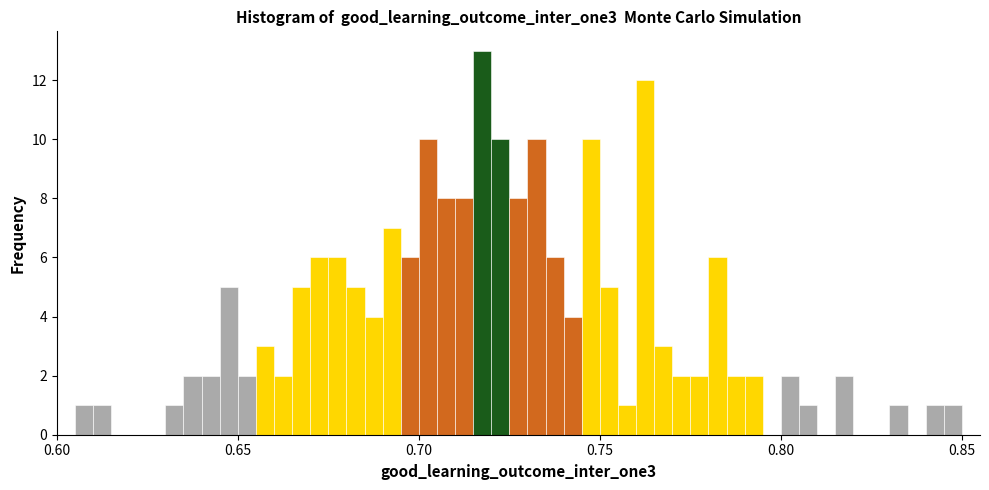

Read against the x-axis, roughly where is the centre of the tallest bar?

0.720